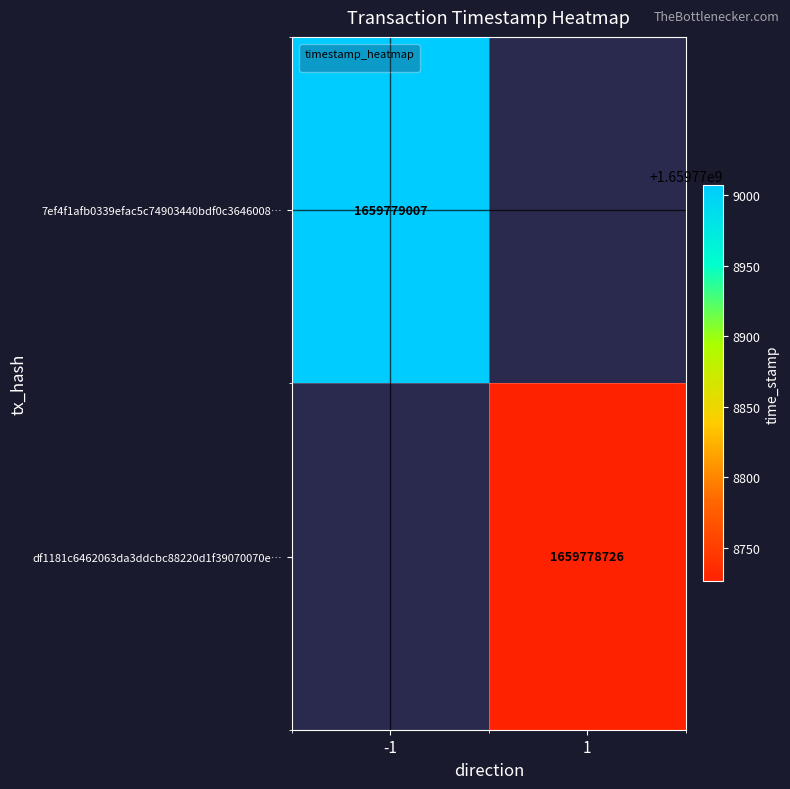

Reading right to left, extract all data points from this chart.

7ef4f1afb0339efac5c74903440bdf0c3646008: 1659779007	-1
df1181c6462063da3ddcbc88220d1f39070070e: 1659778726	1